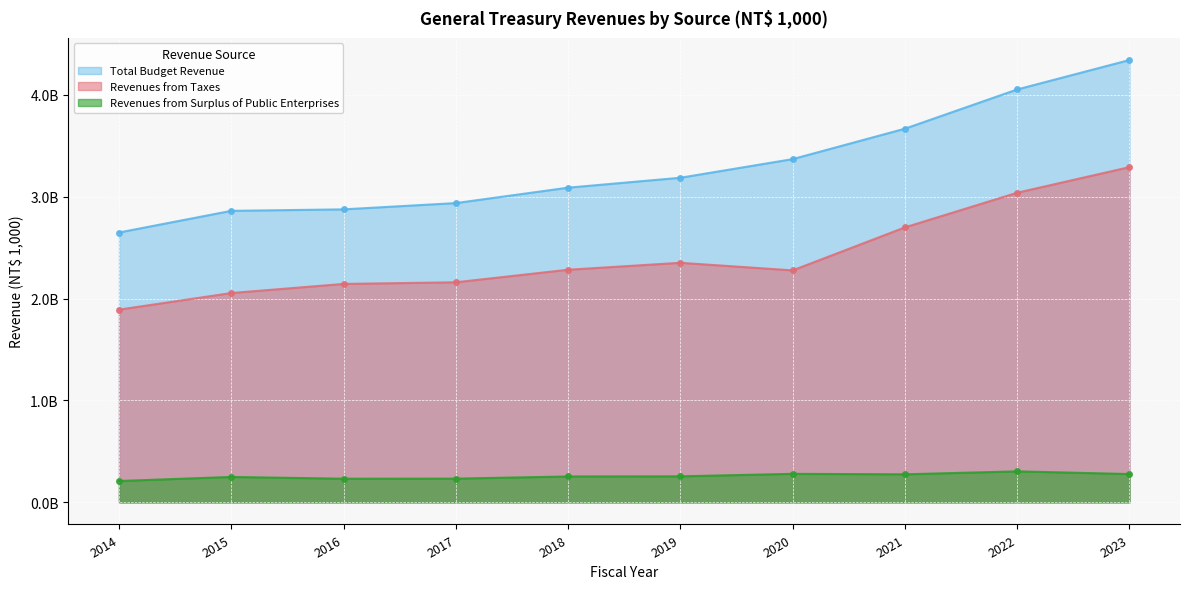

Rank the categories by Total Budget Revenue value from lowest to highest.

2014, 2015, 2016, 2017, 2018, 2019, 2020, 2021, 2022, 2023